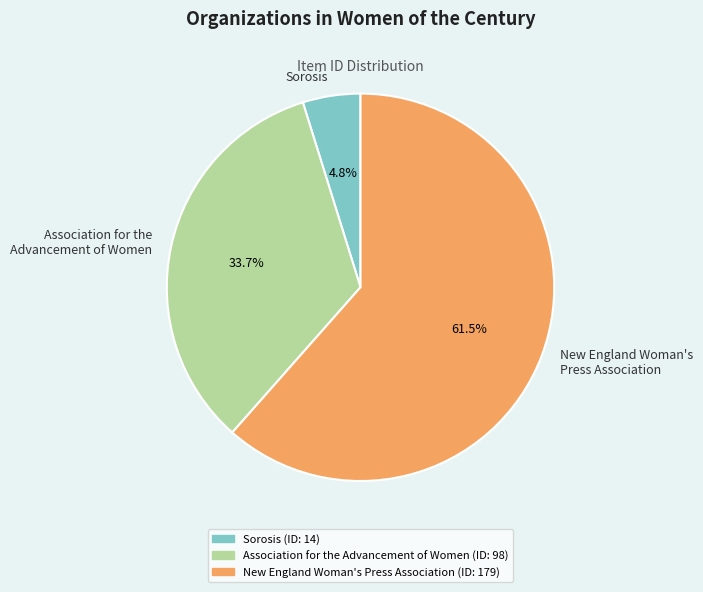

Rank the categories by value from highest to lowest.

New England Woman's Press Association, Association for the Advancement of Women, Sorosis